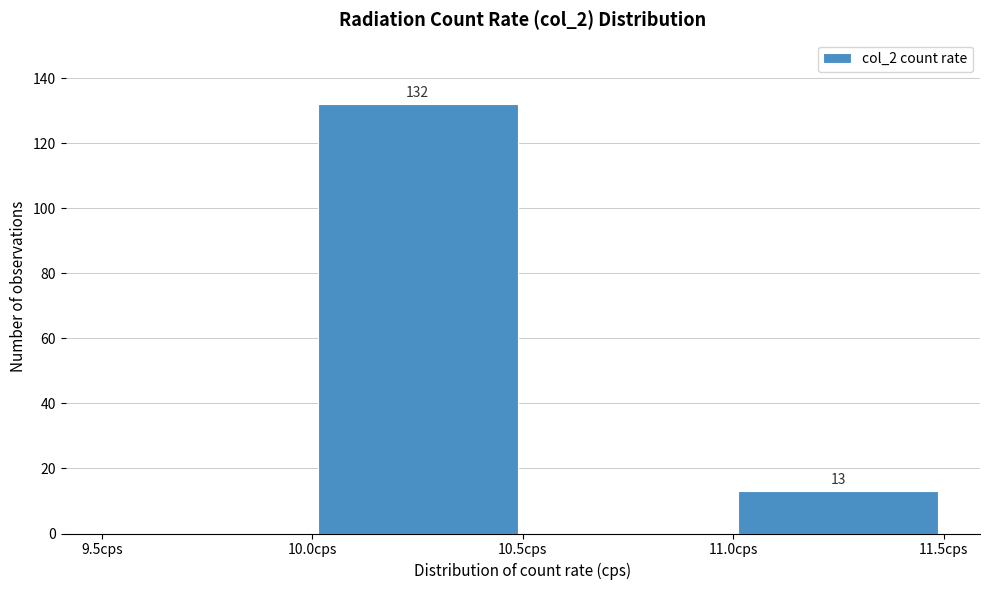

Over which range of the x-axis is the bar tallest?

10.0 to 10.5